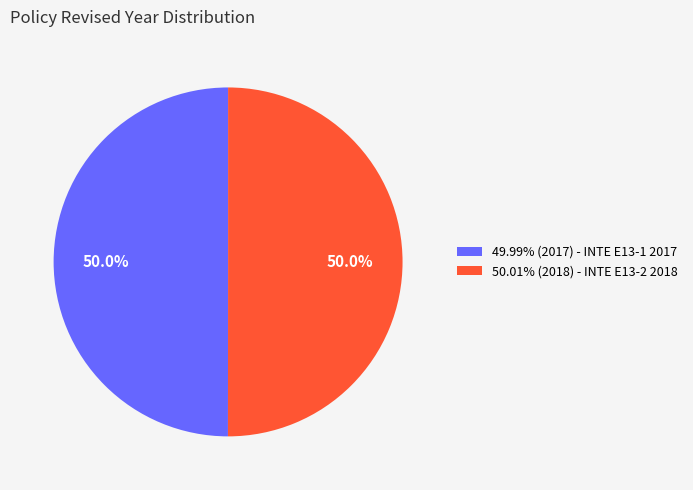

Combined, do 50.01% (2018) - INTE E13-2 2018 and 49.99% (2017) - INTE E13-1 2017 account for over 50%?

Yes